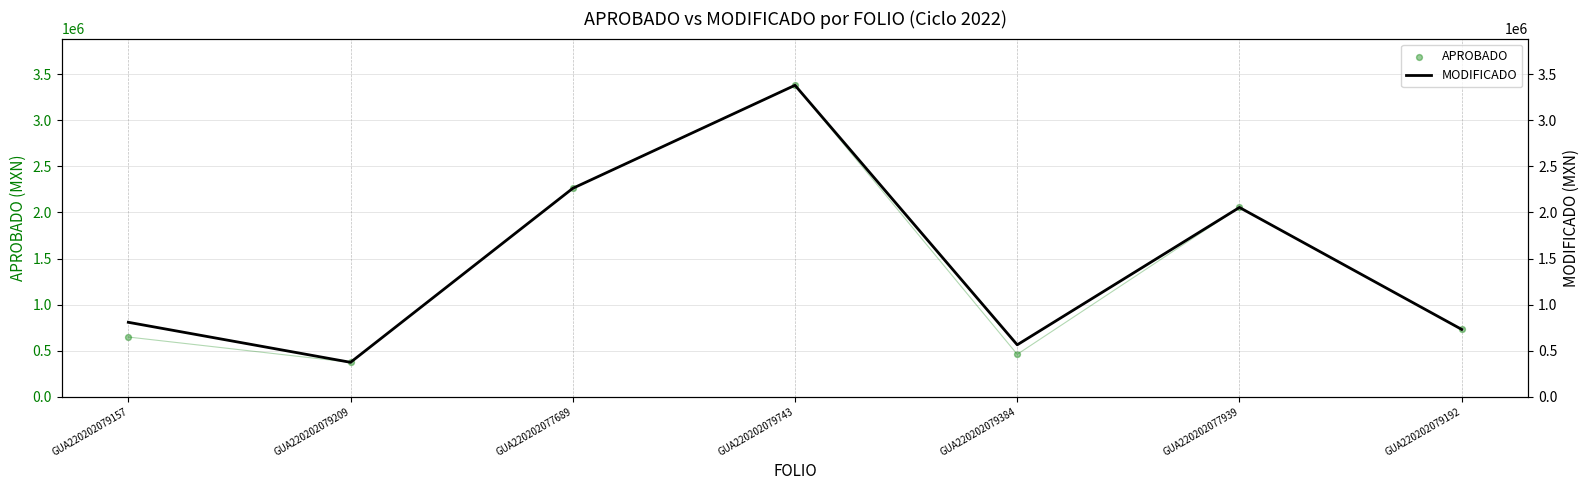

Is the value of APROBADO at GUA220202077939 greater than the value of MODIFICADO at GUA220202079209?

Yes